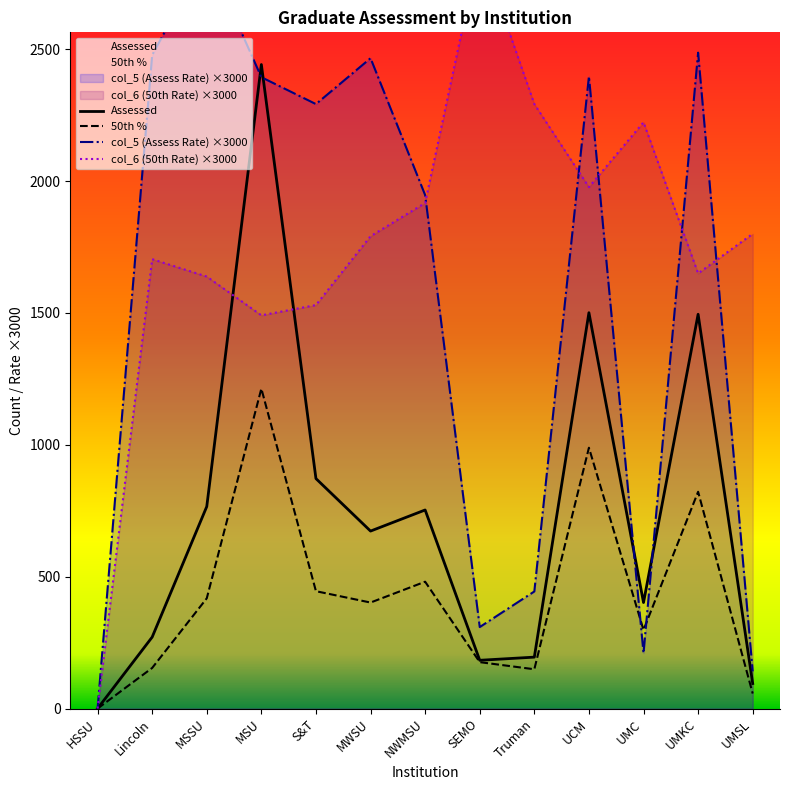

At NWMSU, list the series in order from largest to smallest.

col_5 (Assess Rate), col_6 (50th Rate), Assessed, 50th %